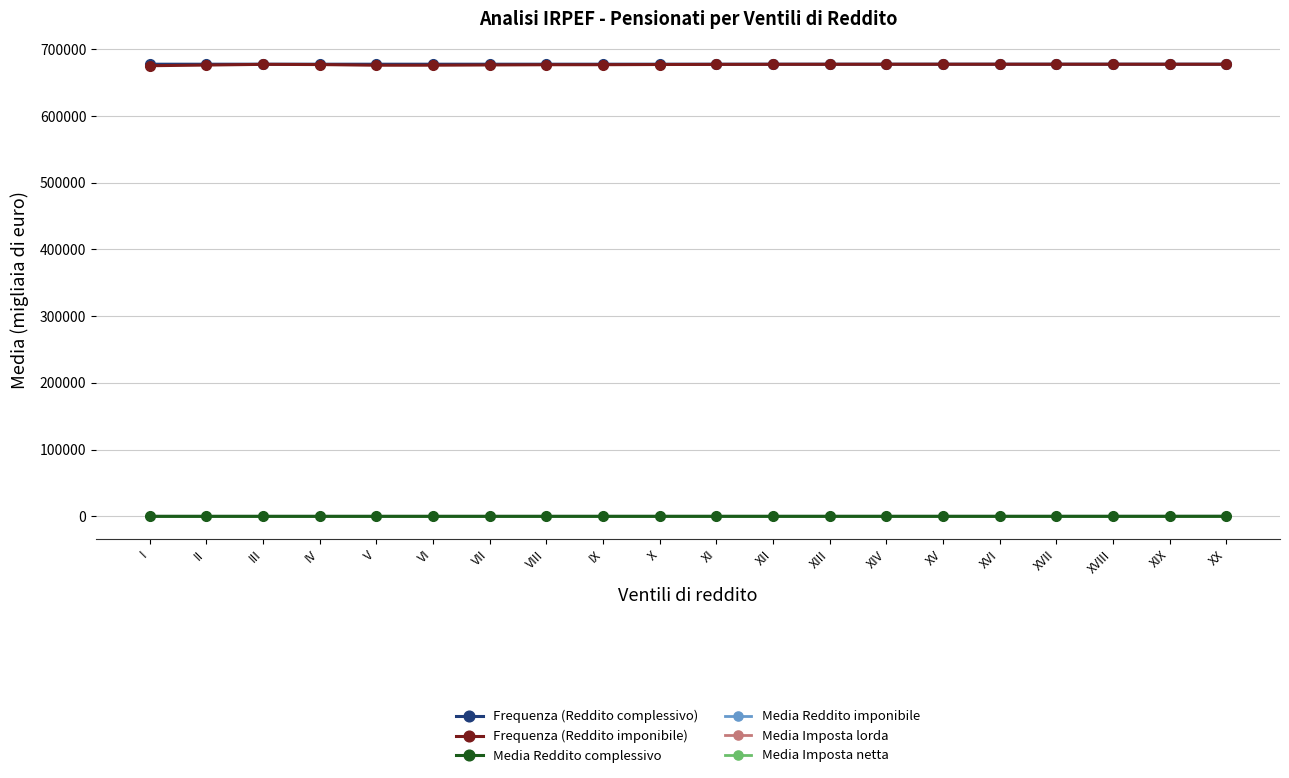

Is this an area chart (filled region under the line)?

No